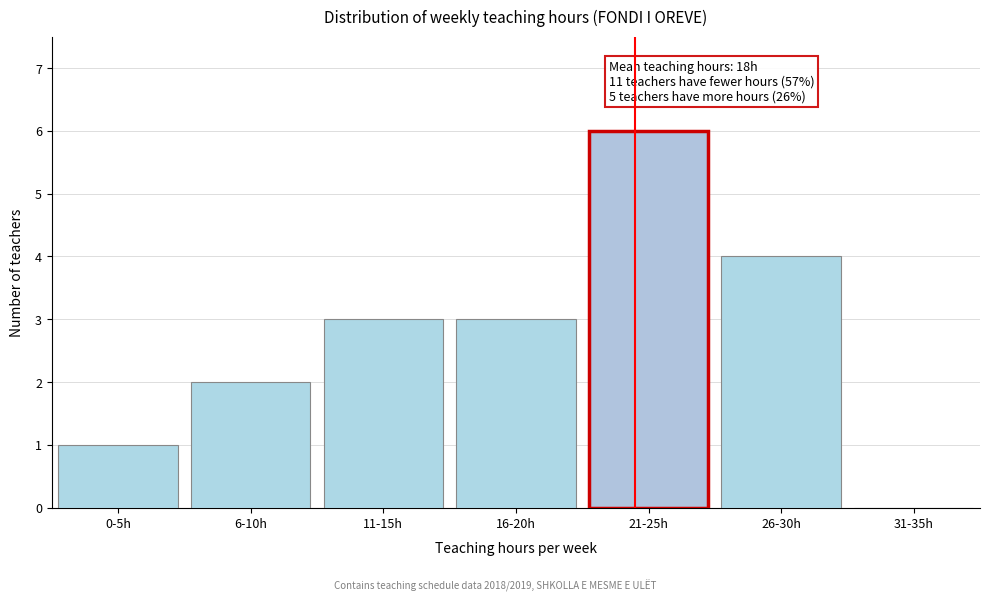

Reading right to left, list all the values displayed in this chart.

31-35h=0	26-30h=4	21-25h=6	16-20h=3	11-15h=3	6-10h=2	0-5h=1